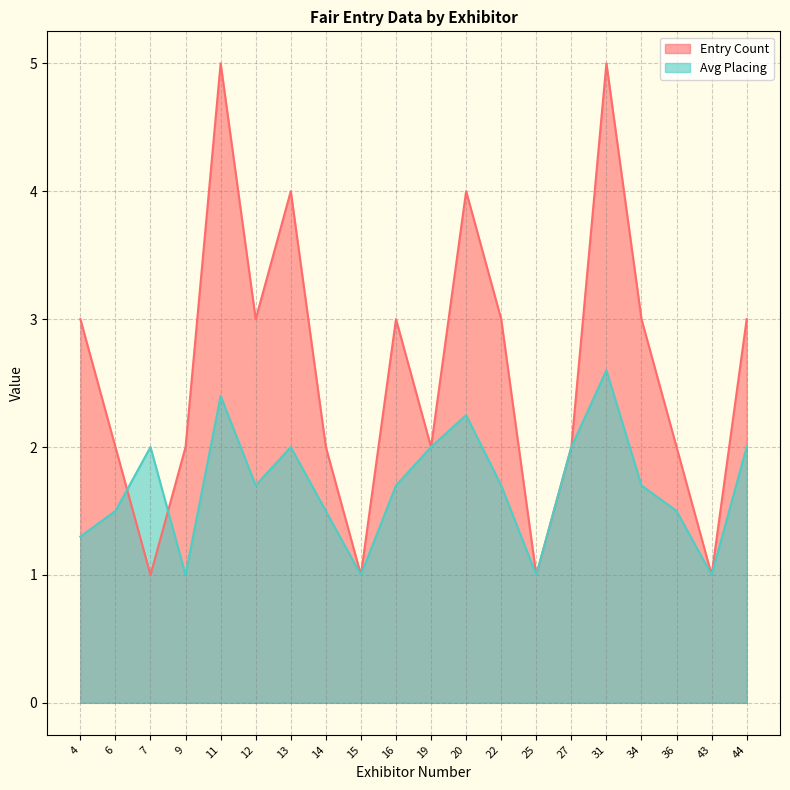

At which category does the chart reach its minimum across all series?

7